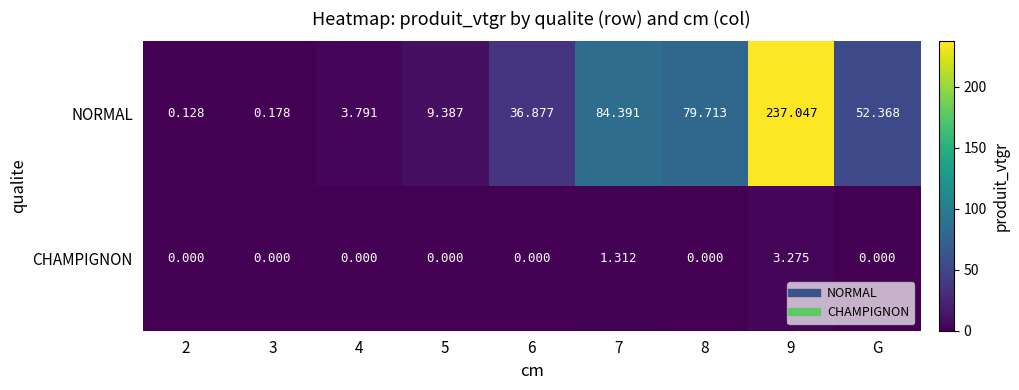

Rank the series at 3 from highest to lowest value.

NORMAL, CHAMPIGNON